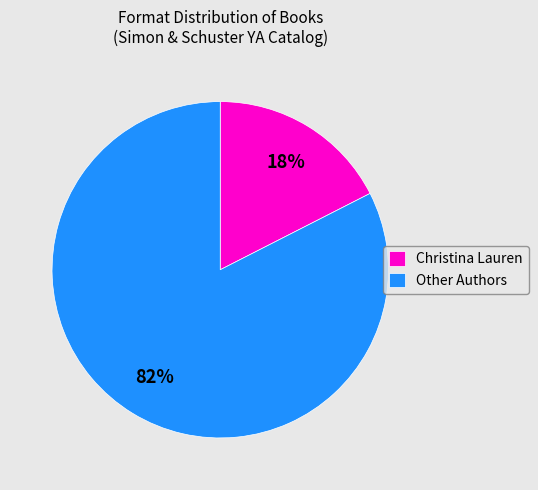

Is there a majority slice in this chart?

Yes